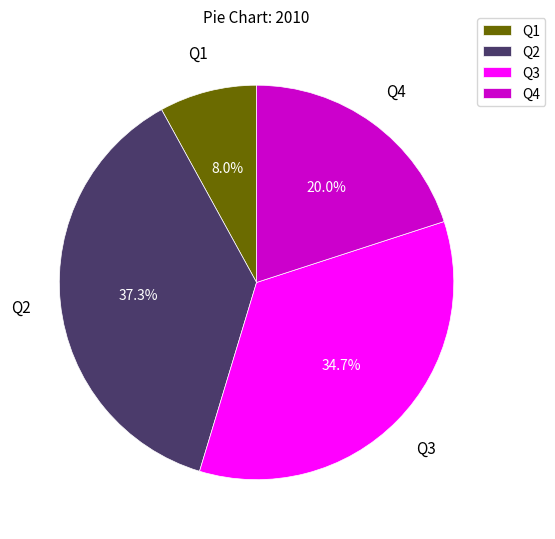

Which category has the biggest portion of the pie?

Q2